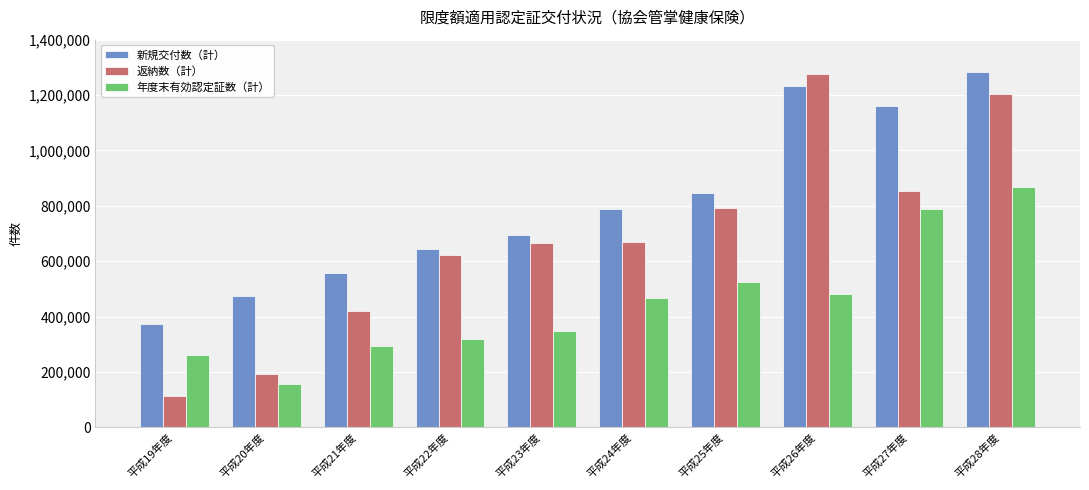

What is the total value across all series at 平成27年度?

2803483